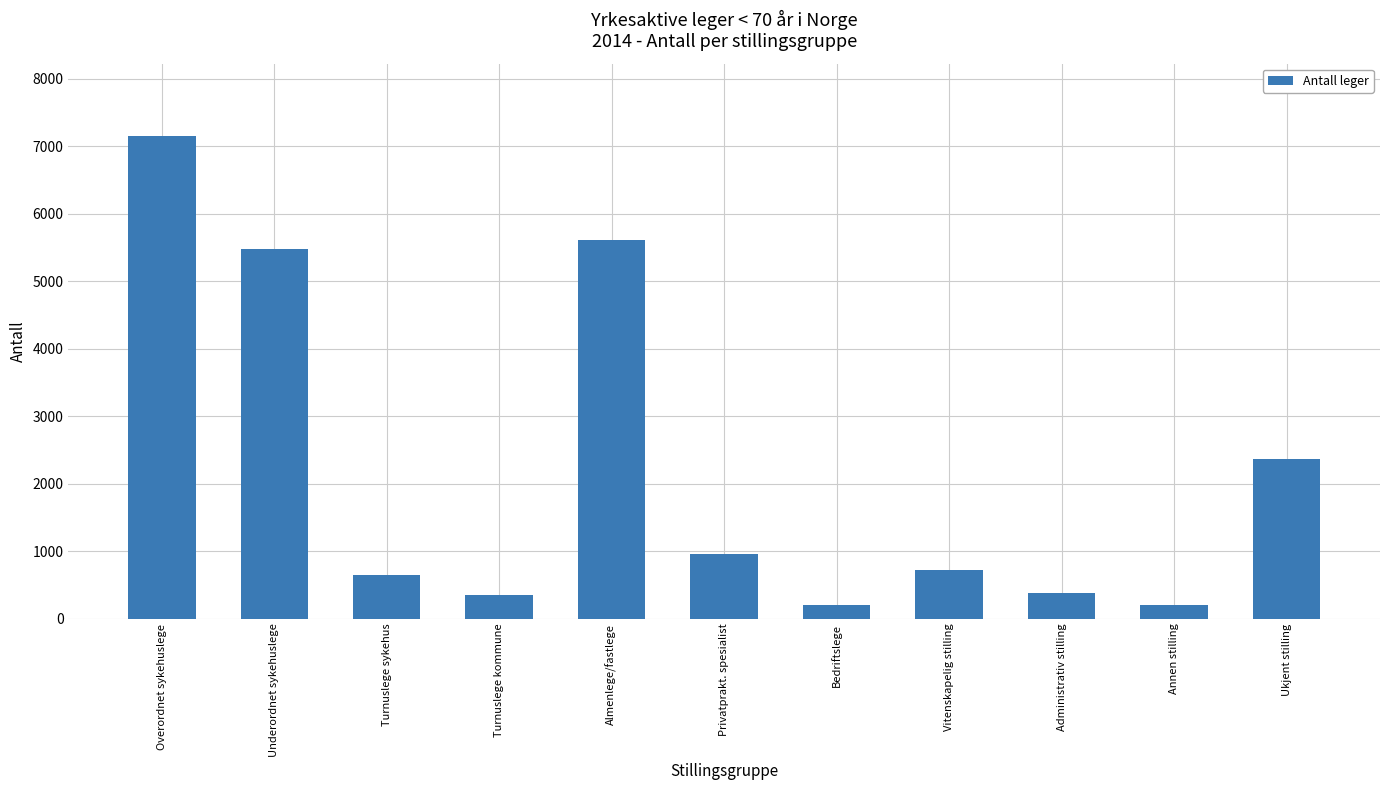

What is the maximum value shown in the chart?

7154